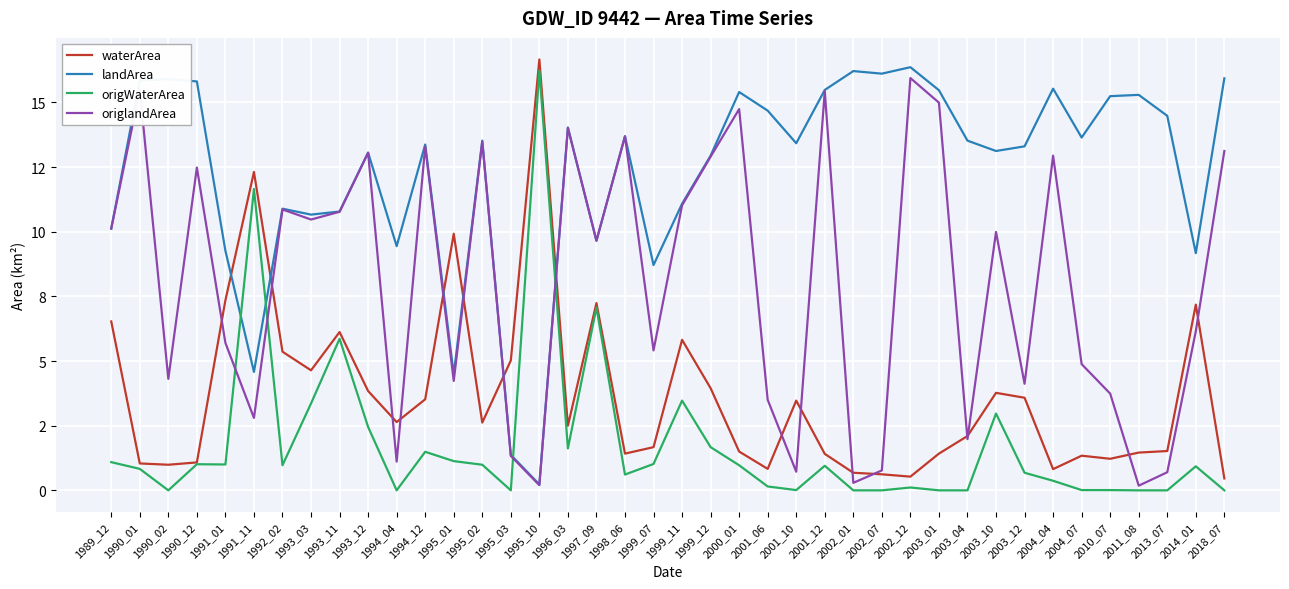

How many values in the landArea series are below 13?

15